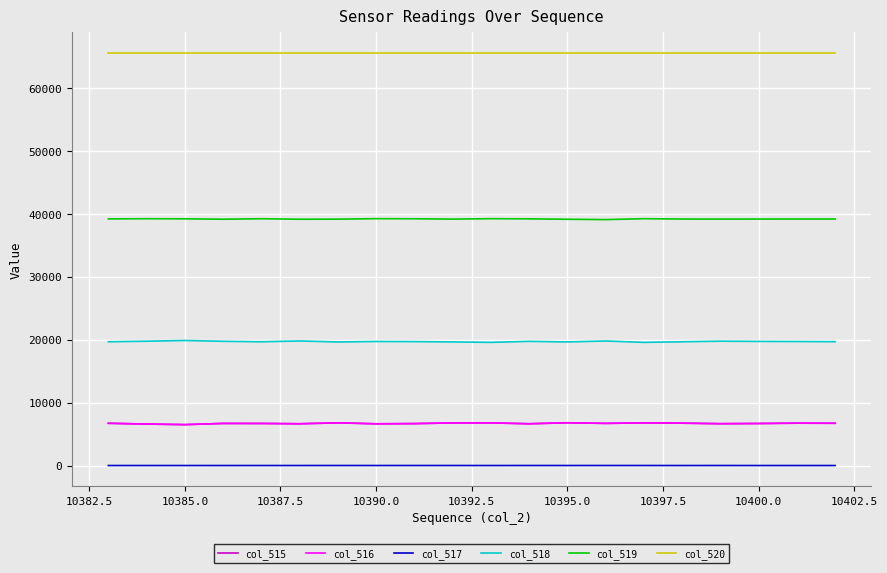

Which series has the largest total across all categories?

col_520